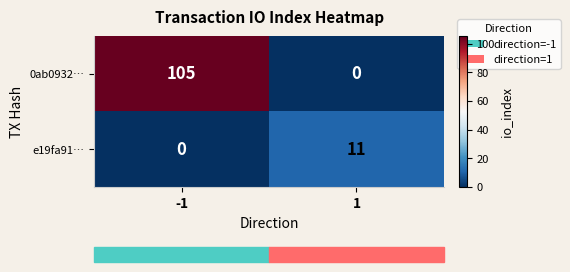

Rank the series at -1 from highest to lowest value.

0ab0932…, e19fa91…